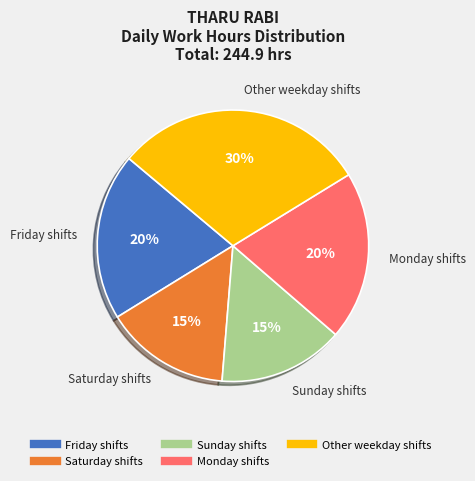

To the nearest percent, what is the difference between the largest and smallest slice percentages?

15%